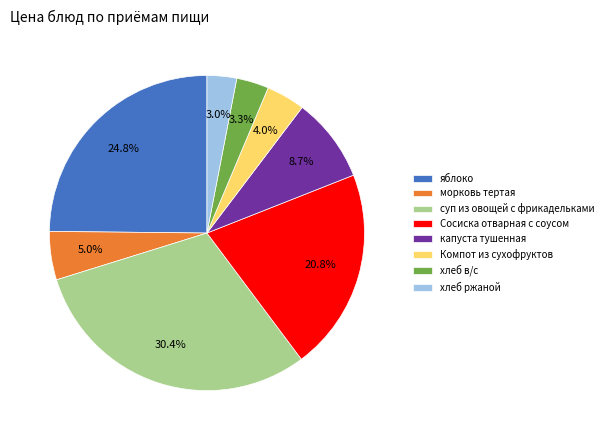

To the nearest percent, what percentage of the pie is яблоко?

25%